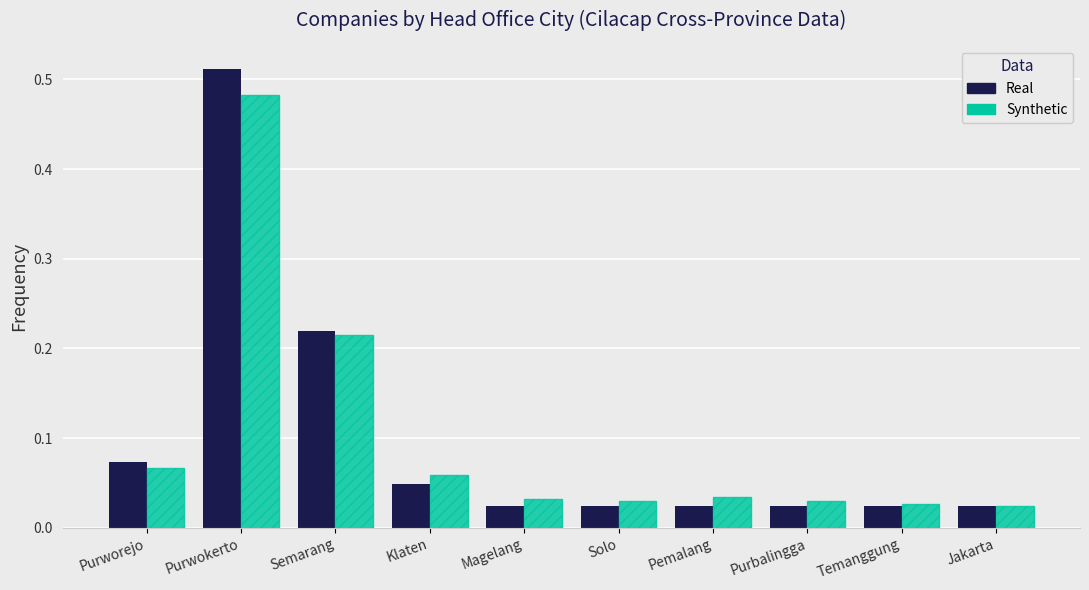

Which series has the largest range (max minus min)?

Real